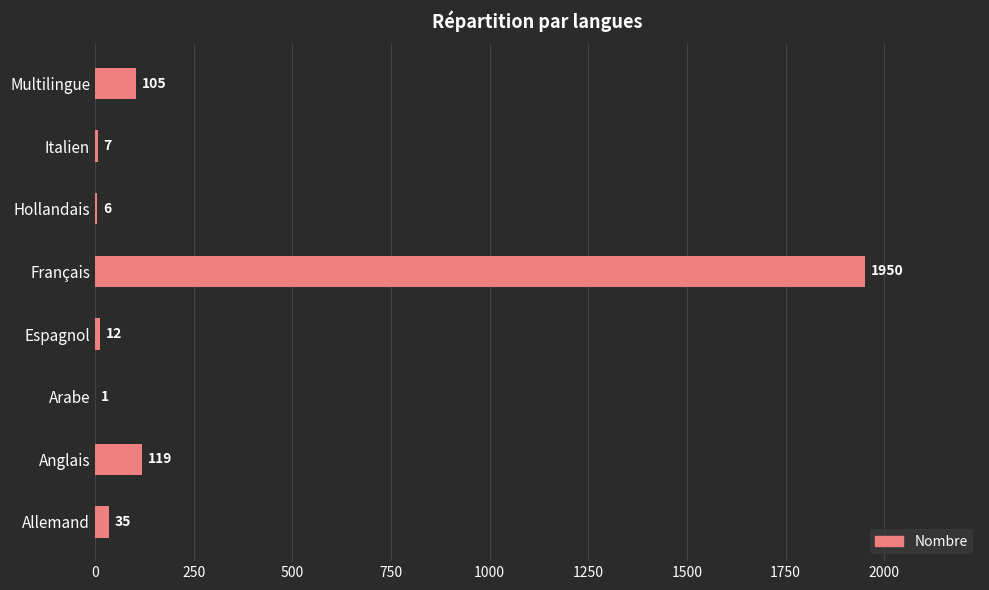

What is the sum of all values?

2235